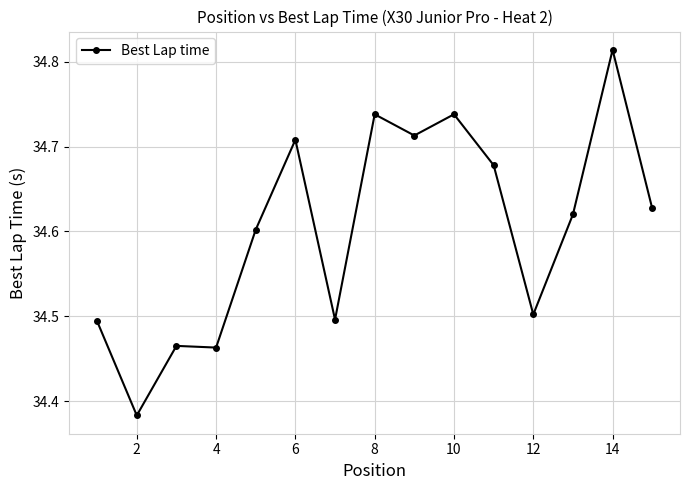

Is this an area chart (filled region under the line)?

No